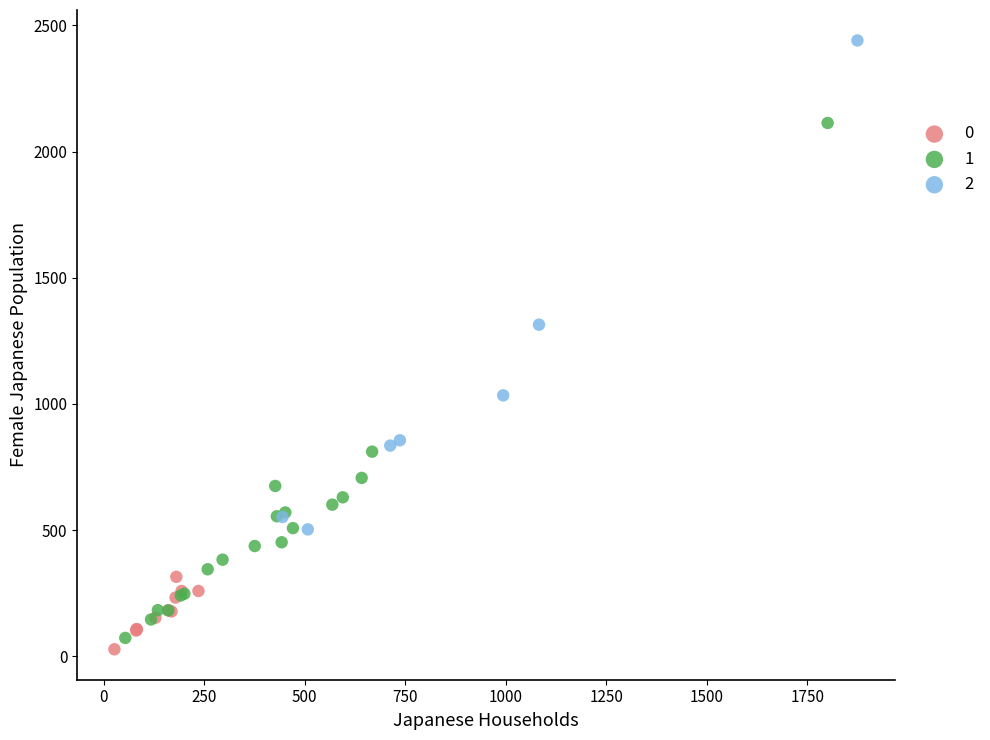

Which series contains the highest Y value?

2